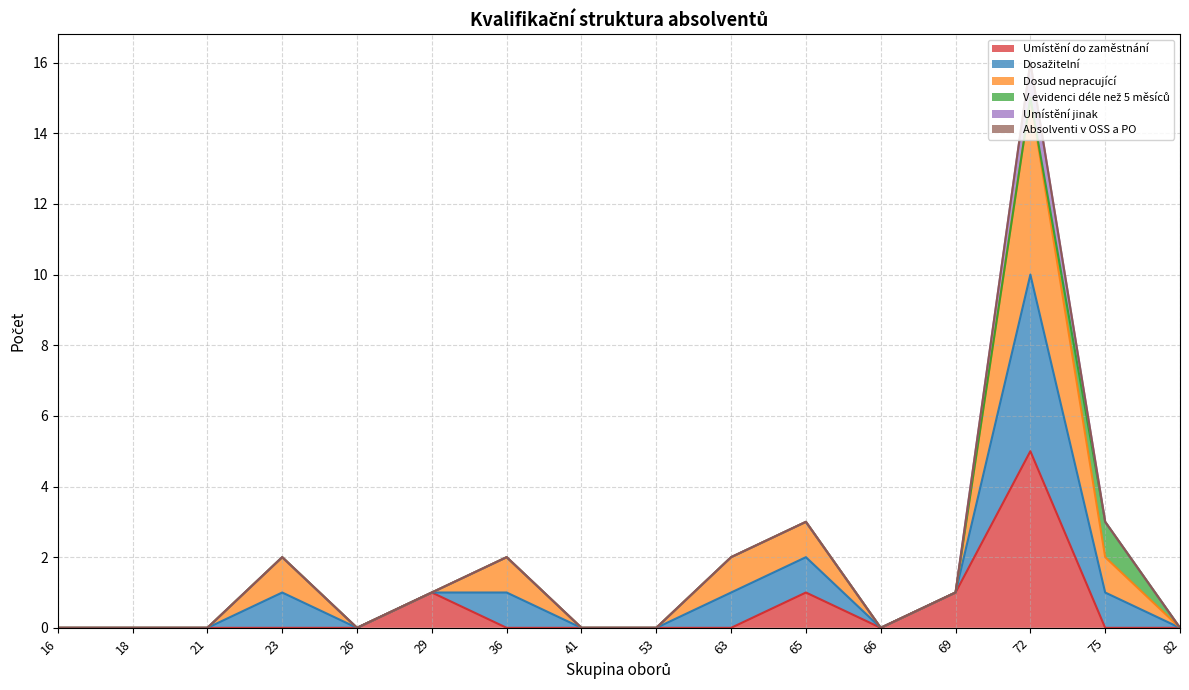

Does the chart display data point markers on the line(s)?

No